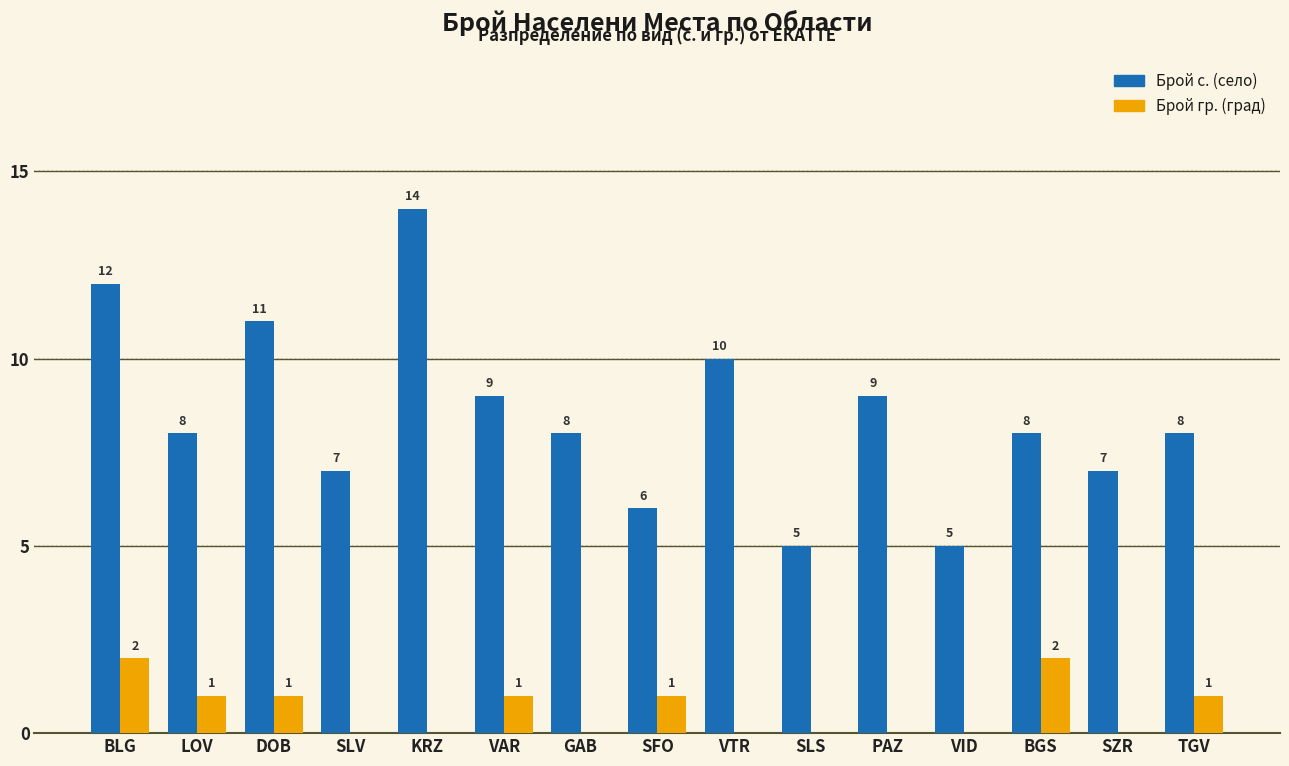

The Брой гр. (град) series shows 1 at TGV. True or false?

True